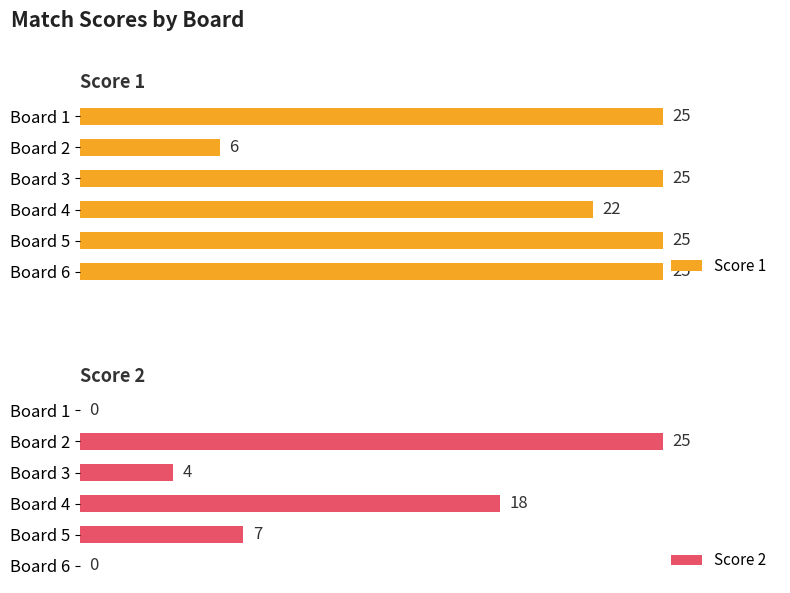

Which series has the largest total across all categories?

Score 1